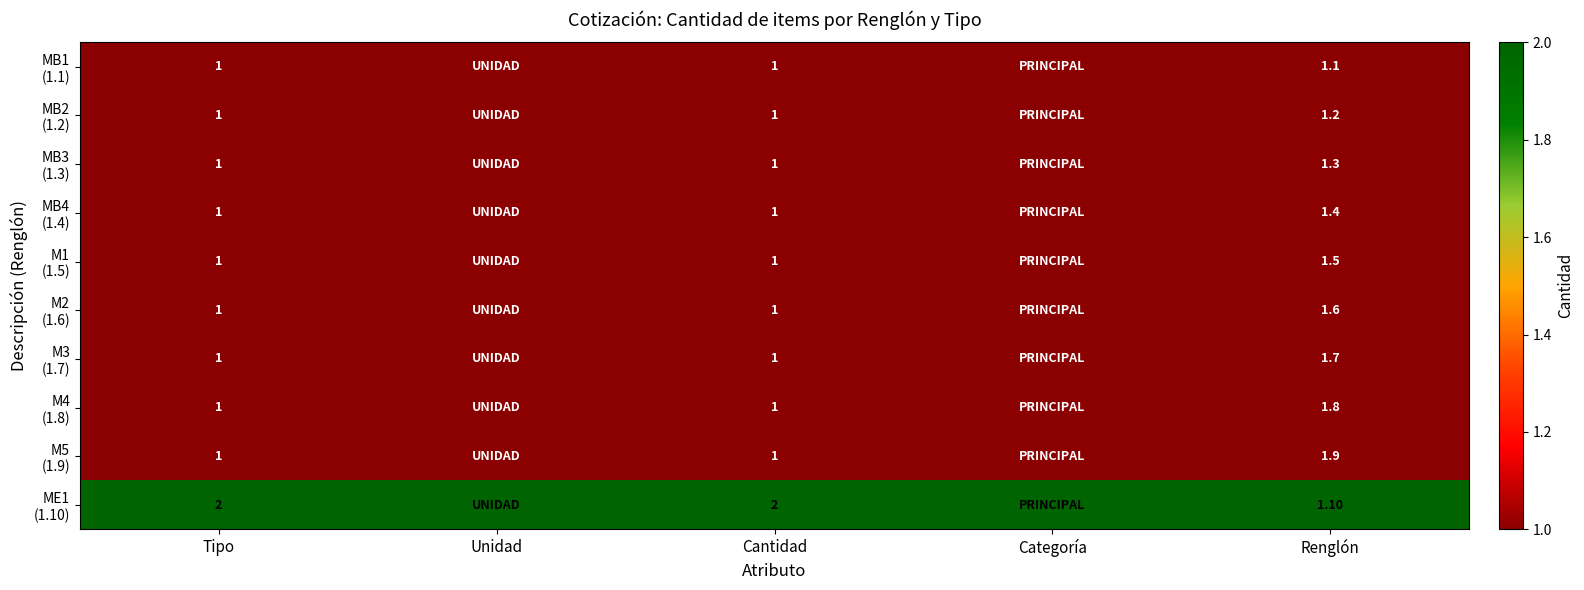

What is the difference between the highest and lowest values at Tipo?

1.0